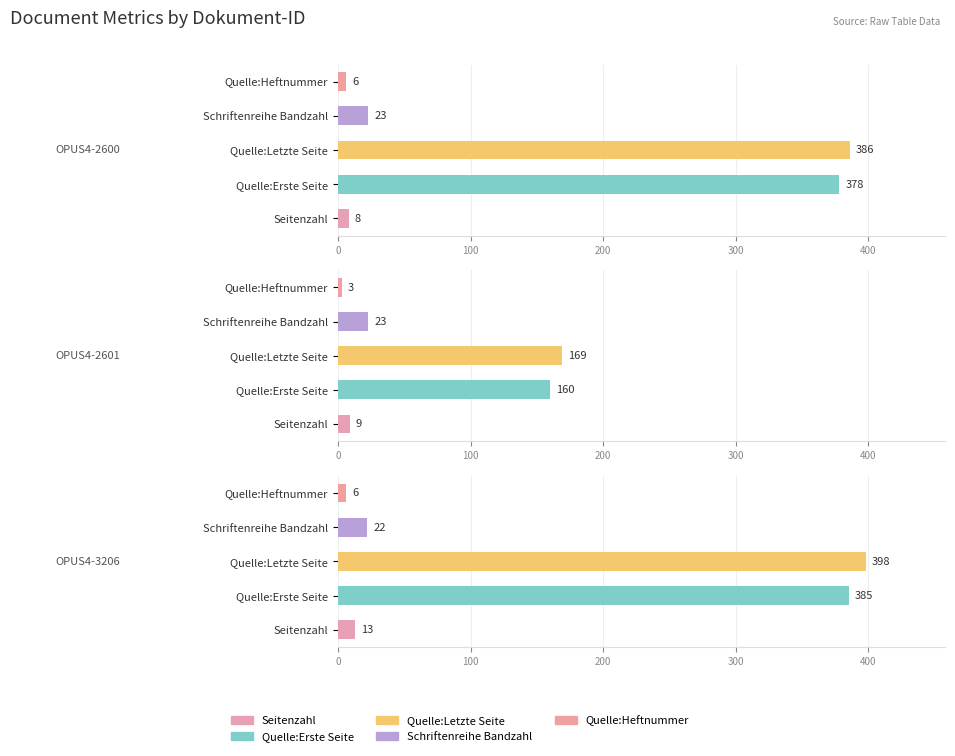

What is the smallest value displayed?

3